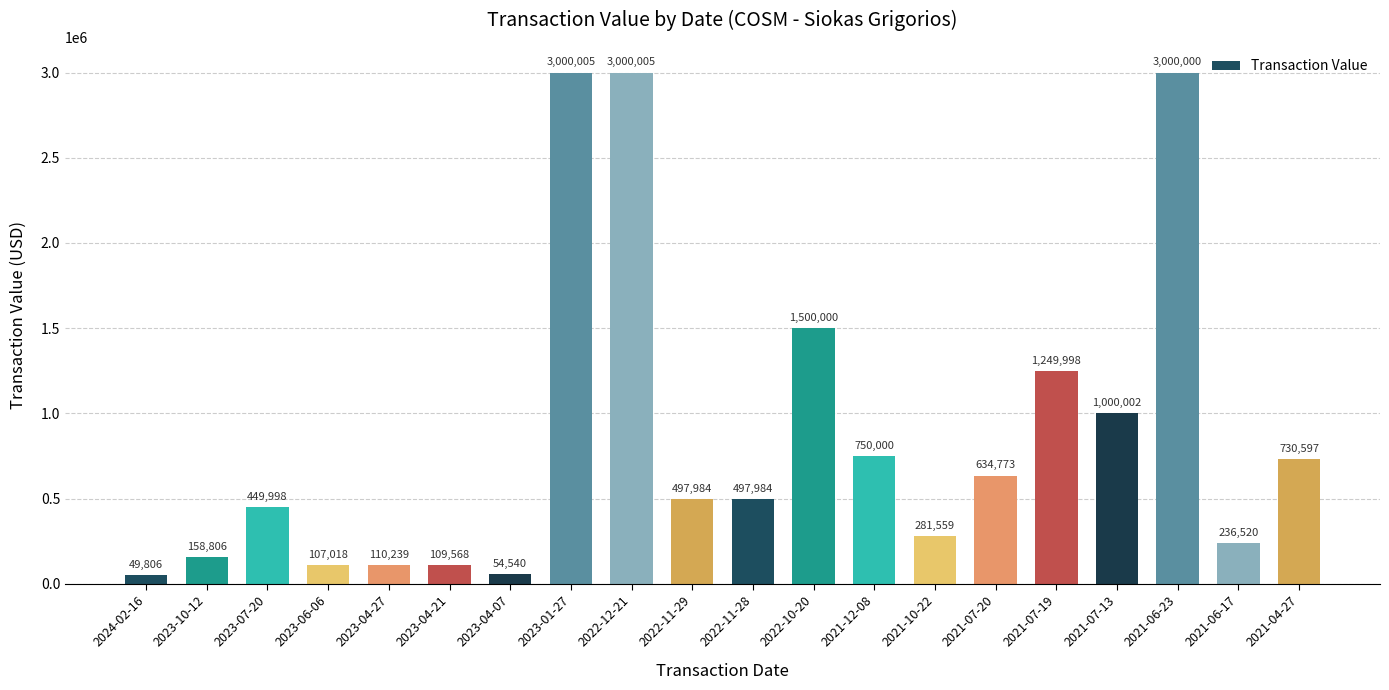

What is the value of the 11th bar from the left?

497984